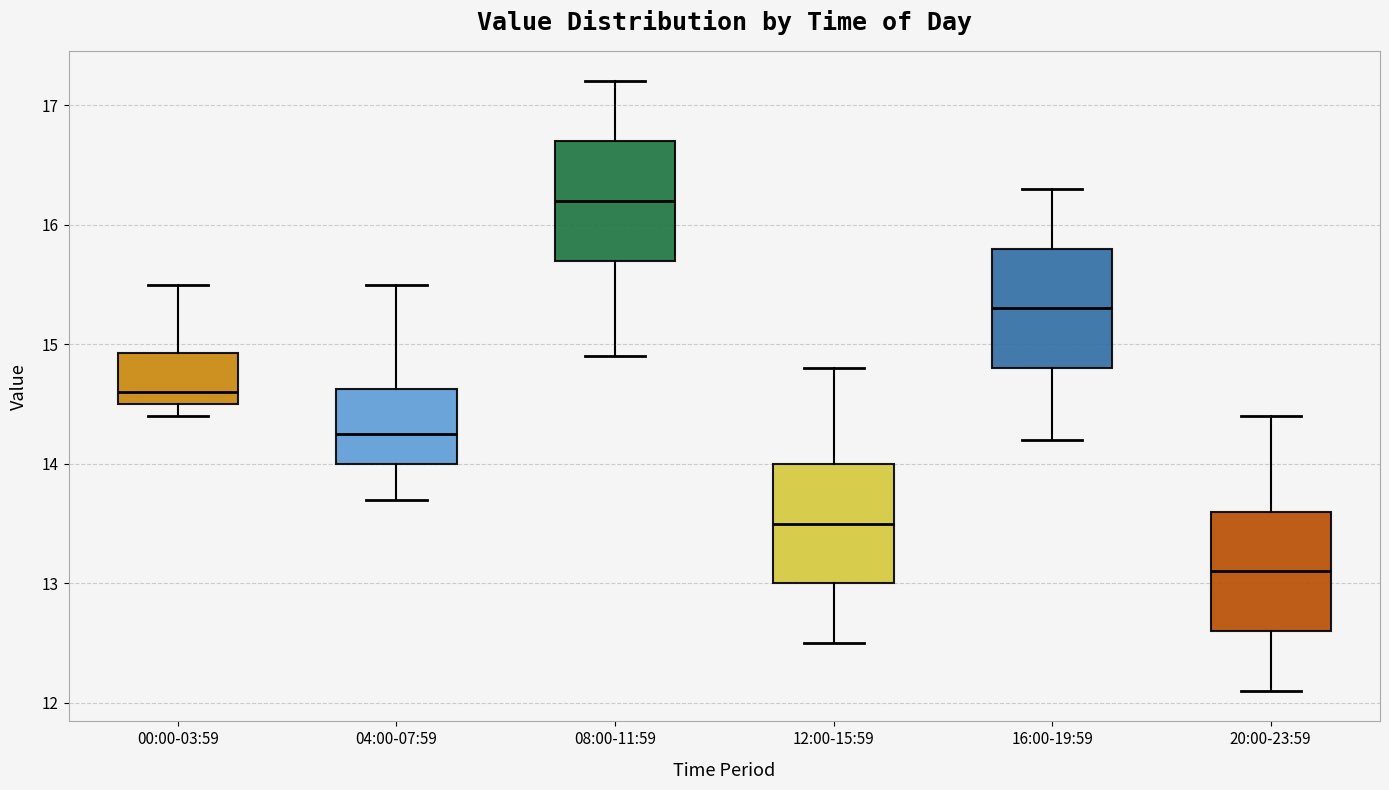

Reading left to right, transcribe this box plot: for each box, give where its median line is, the range the box spans, and where its two whiskers end, as read against the y-axis. The values are not printed on the chart, so give them approximately, as read against the axis.

00:00-03:59: median 14.6, box 14.5 to 14.9, whiskers 14.4 to 15.5
04:00-07:59: median 14.3, box 14.0 to 14.6, whiskers 13.7 to 15.5
08:00-11:59: median 16.2, box 15.7 to 16.7, whiskers 14.9 to 17.2
12:00-15:59: median 13.5, box 13.0 to 14.0, whiskers 12.5 to 14.8
16:00-19:59: median 15.3, box 14.8 to 15.8, whiskers 14.2 to 16.3
20:00-23:59: median 13.1, box 12.6 to 13.6, whiskers 12.1 to 14.4